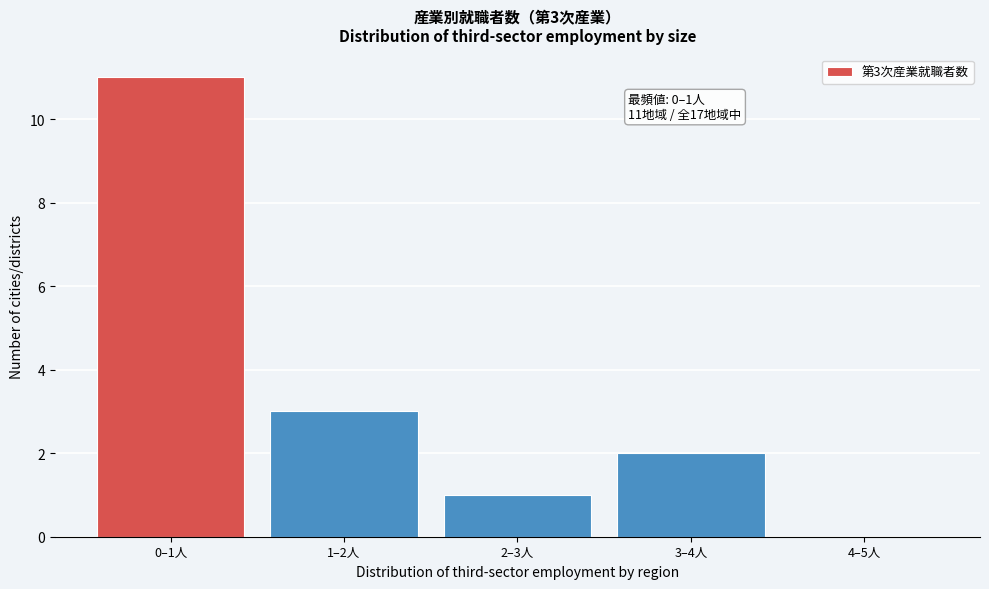

Reading left to right, transcribe all the data shown in this chart.

0–1人=11	1–2人=3	2–3人=1	3–4人=2	4–5人=0